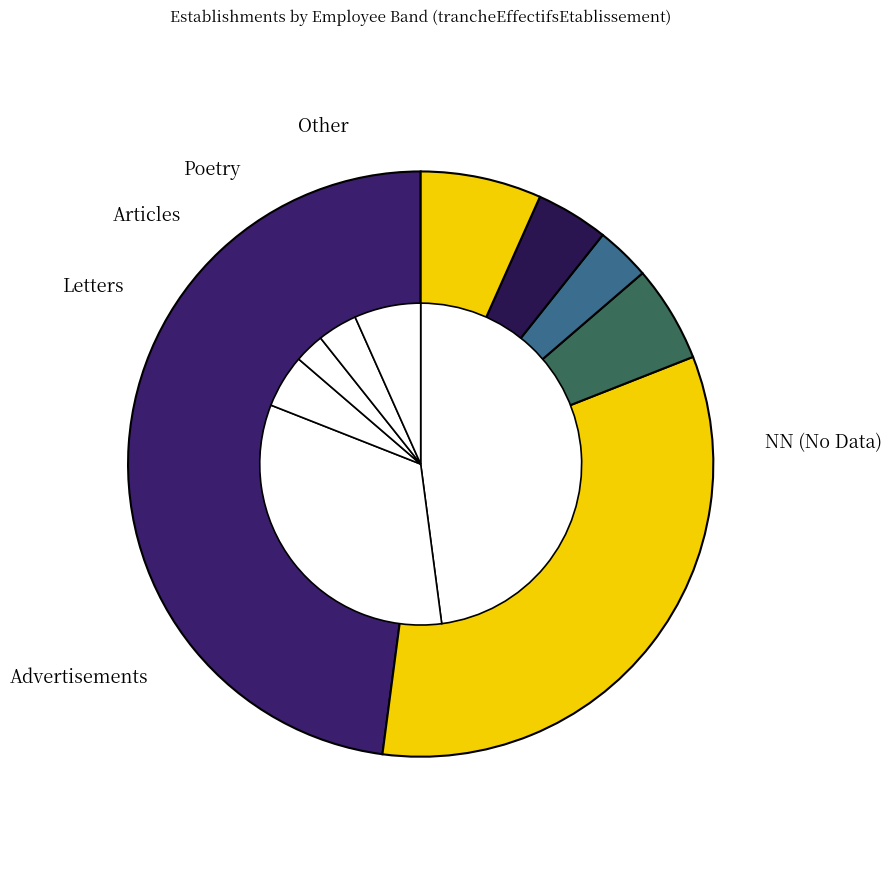

To the nearest percent, what is the average slice percentage?

10%